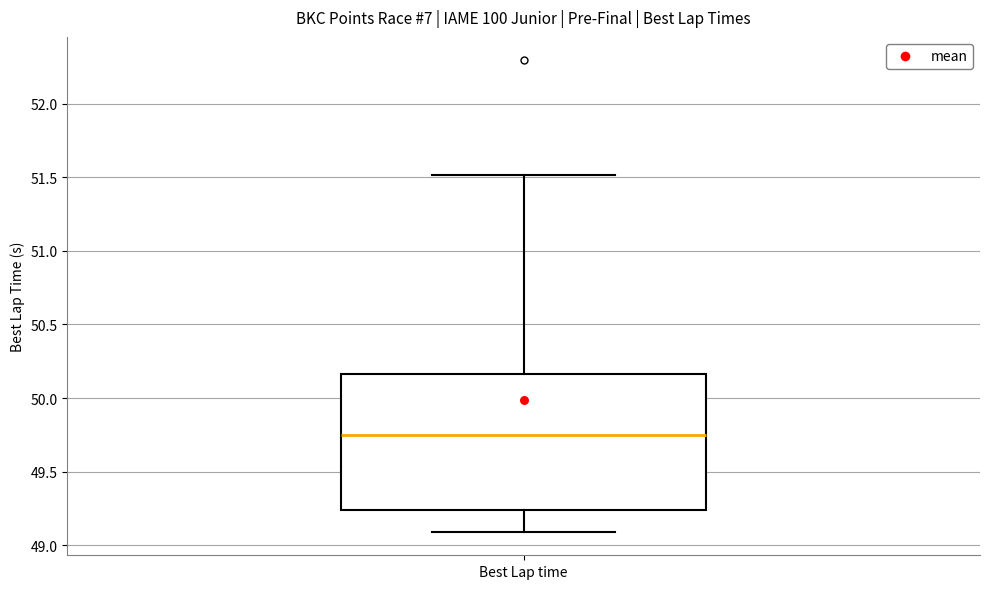

Transcribe this box plot: give where the median line is, the range the box spans, and where the two whiskers end, as read against the y-axis. The values are not printed on the chart, so give them approximately, as read against the axis.

median 49.75, box 49.25 to 50.15, whiskers 49.10 to 51.50